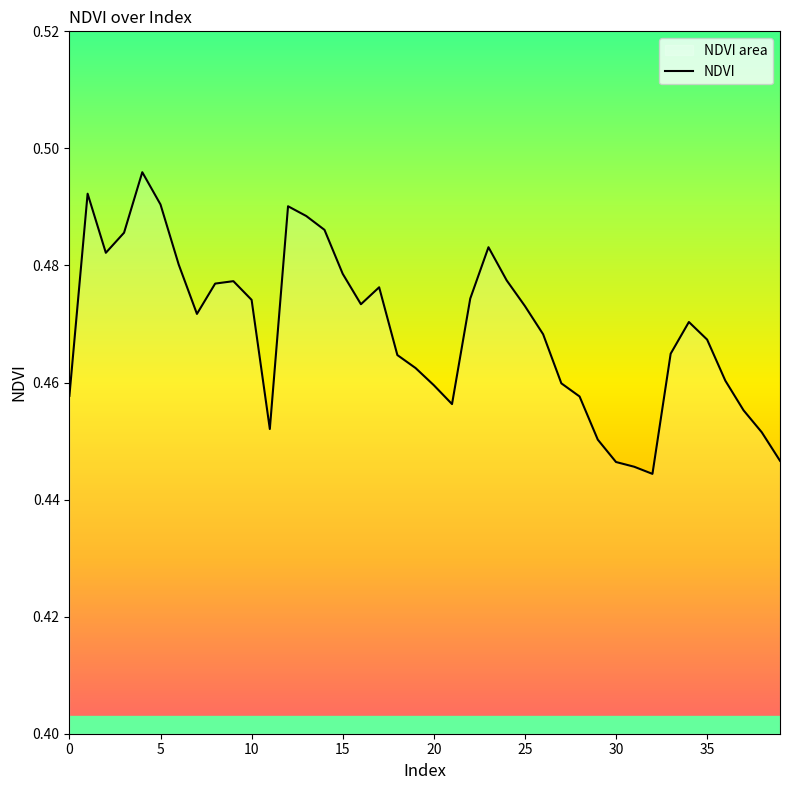

What is the minimum value shown in the chart?

0.4